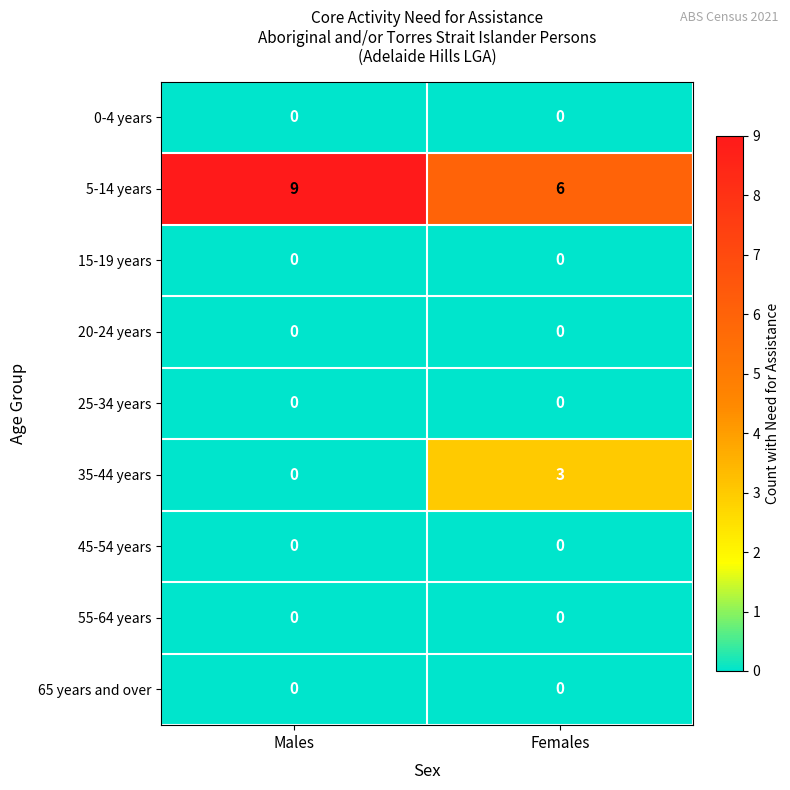

What is the difference between the highest and lowest values at Males?

9